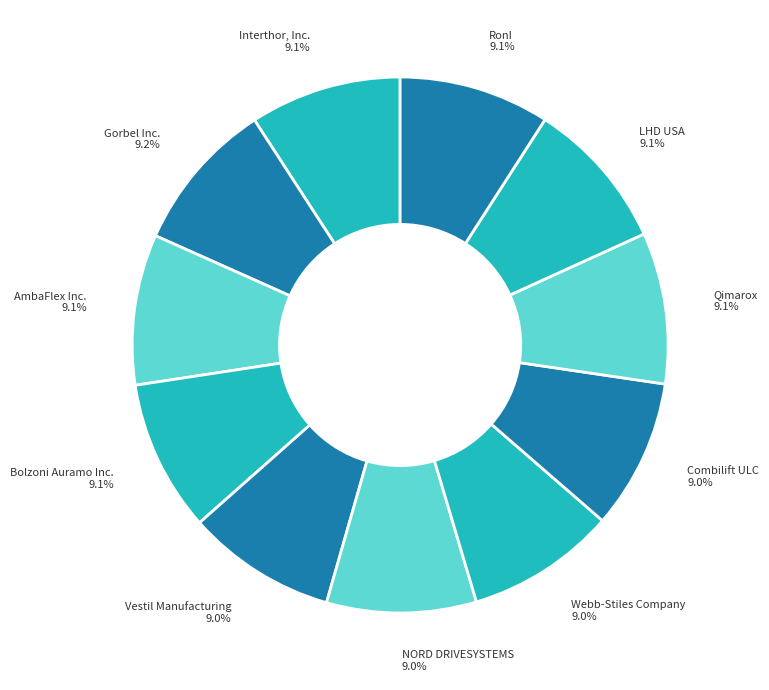

Approximately how many times larger is the value at LHD USA compared to AmbaFlex Inc.?

1.0